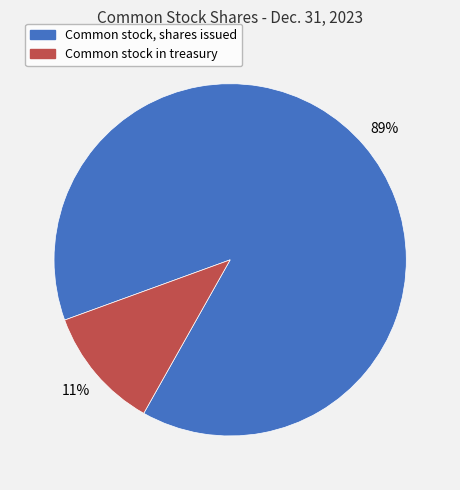

Do Common stock, shares issued and Common stock in treasury together represent more than half of the pie?

Yes